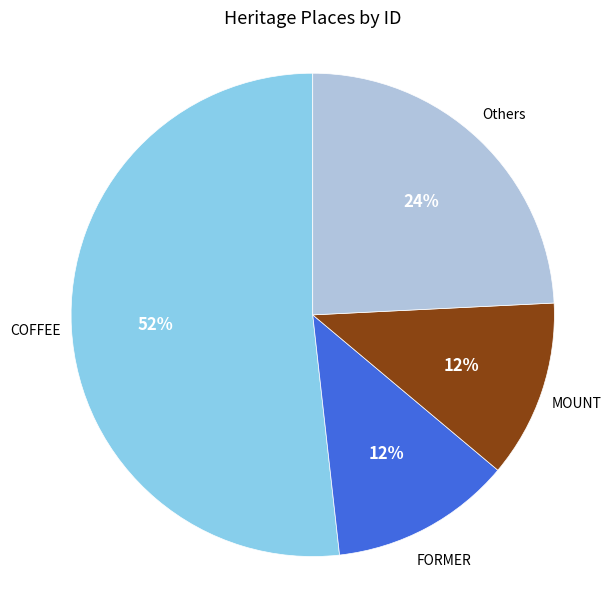

Does any single category account for the majority?

Yes